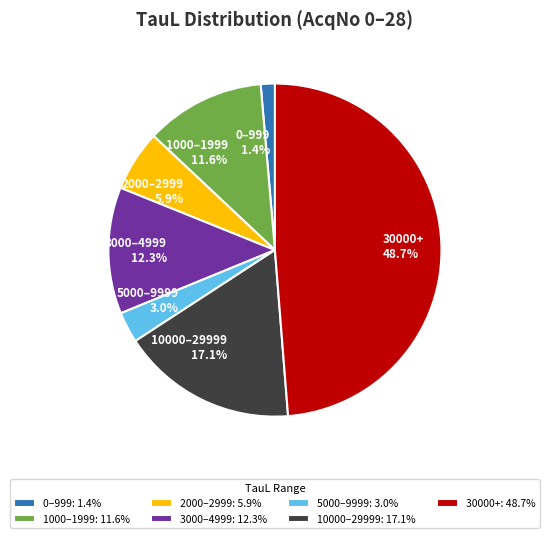

Combined, do 10000–29999 17.1% and 1000–1999 11.6% account for over 50%?

No